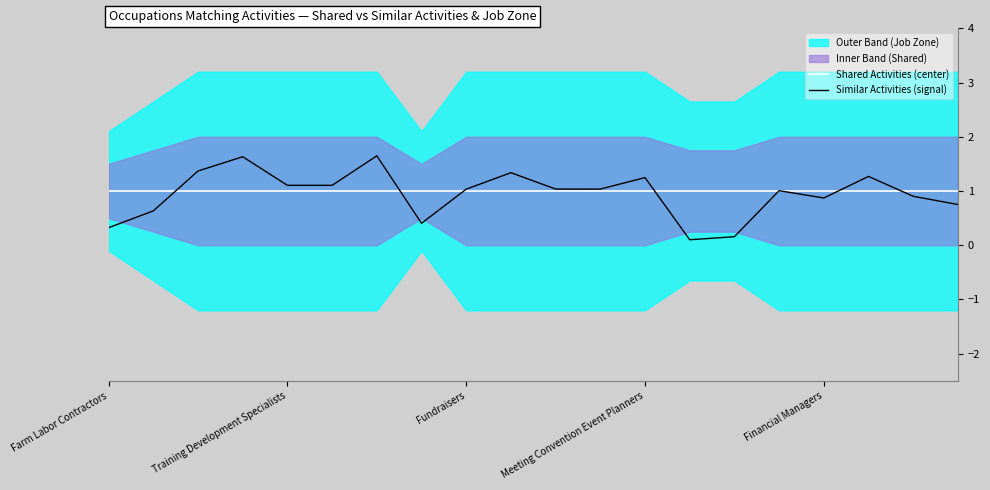

What is the total value across all series at 6?

2.6